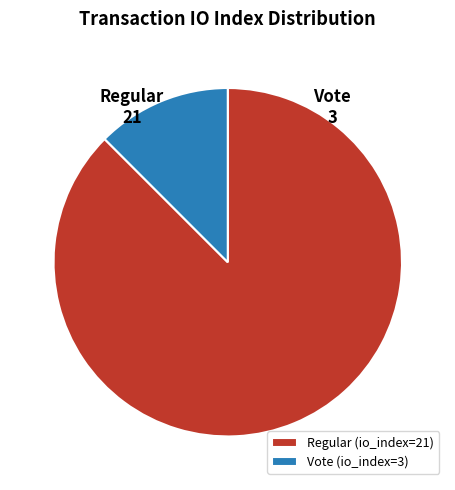

How many slices are in this pie chart?

2